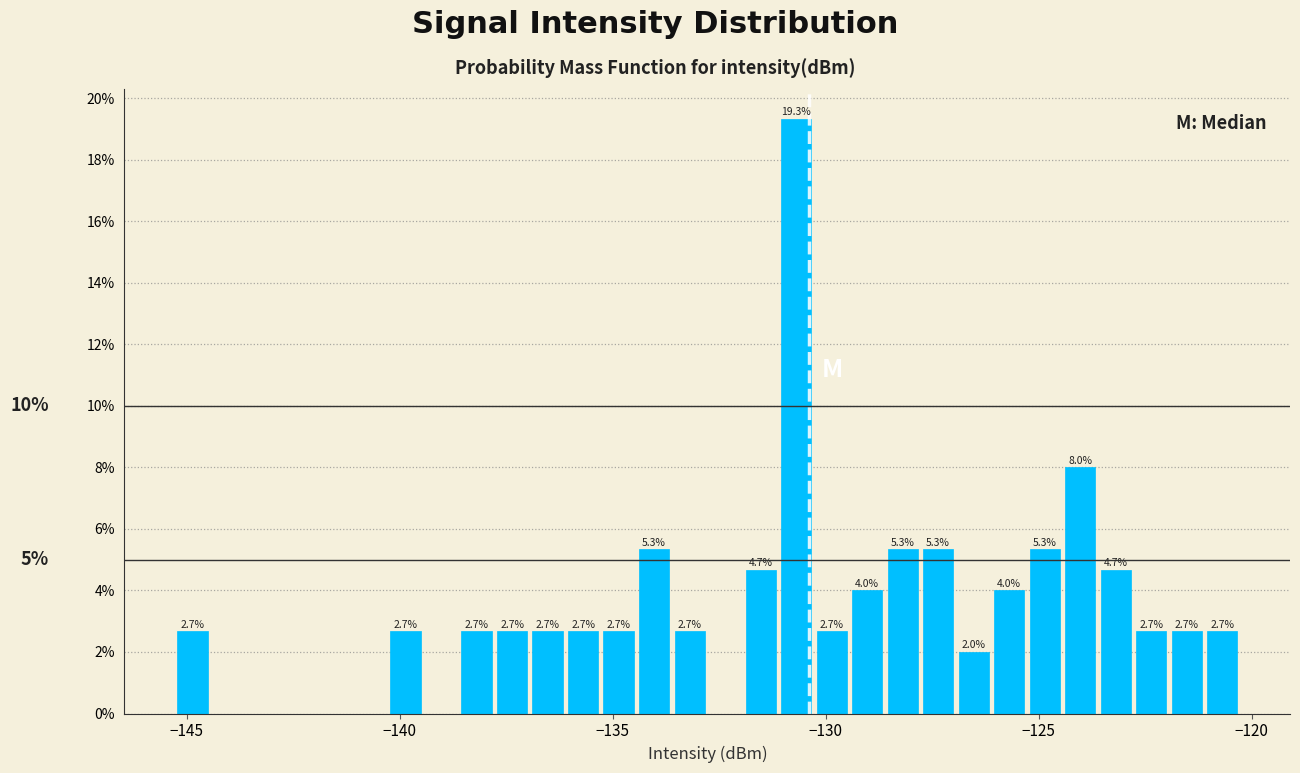

Read against the x-axis, roughly where is the centre of the tallest bar?

-130.5